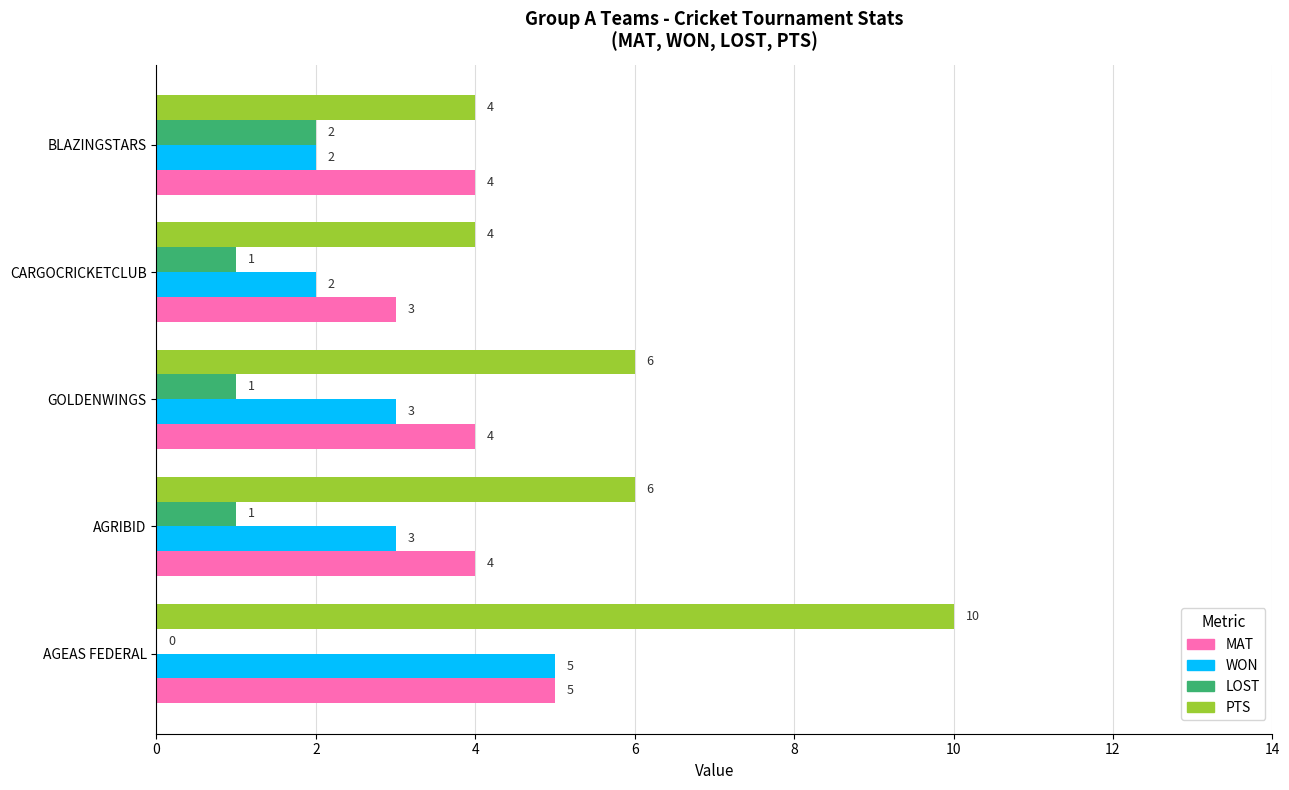

Is it true that LOST equals 2 at GOLDENWINGS?

False